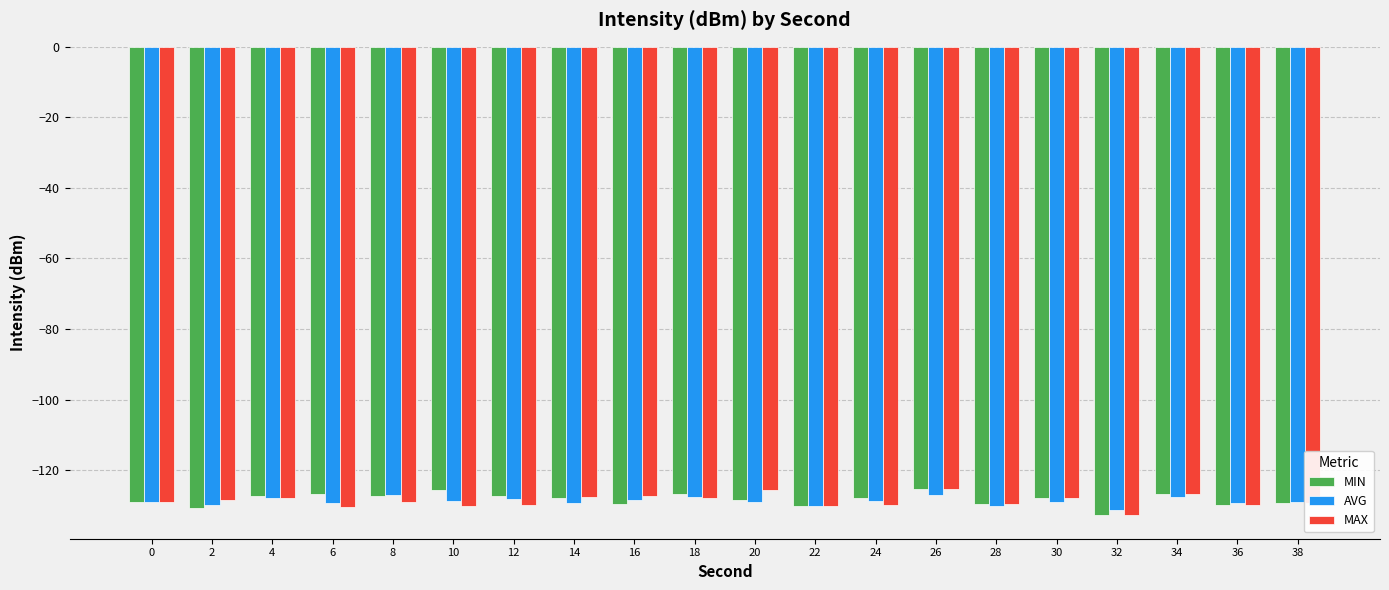

The MAX series shows -222.6 at 20. True or false?

False